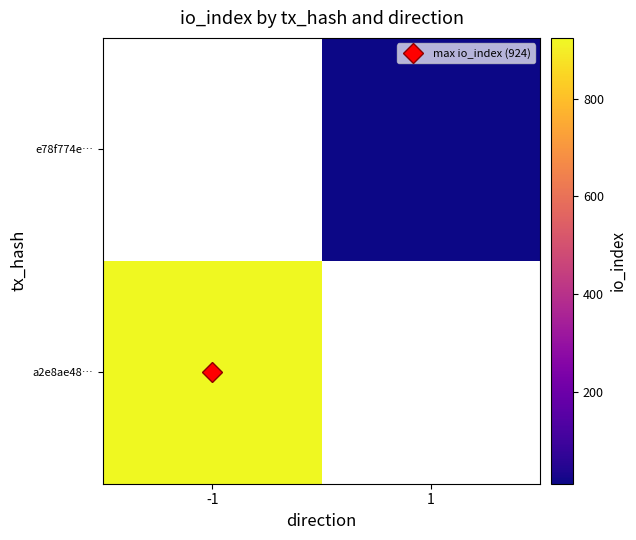

How many series are shown in this chart?

2